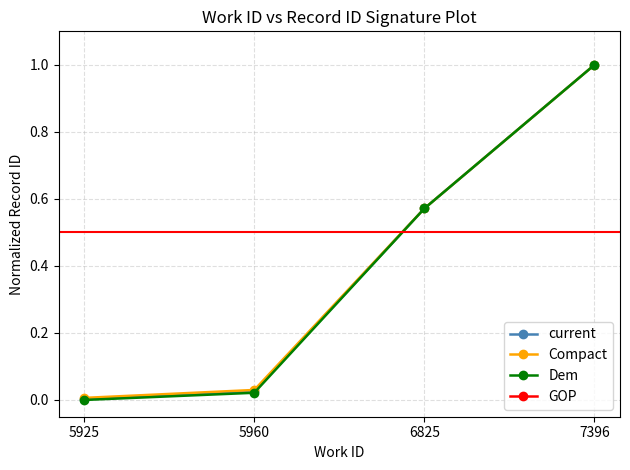

Which series has the largest range (max minus min)?

Dem